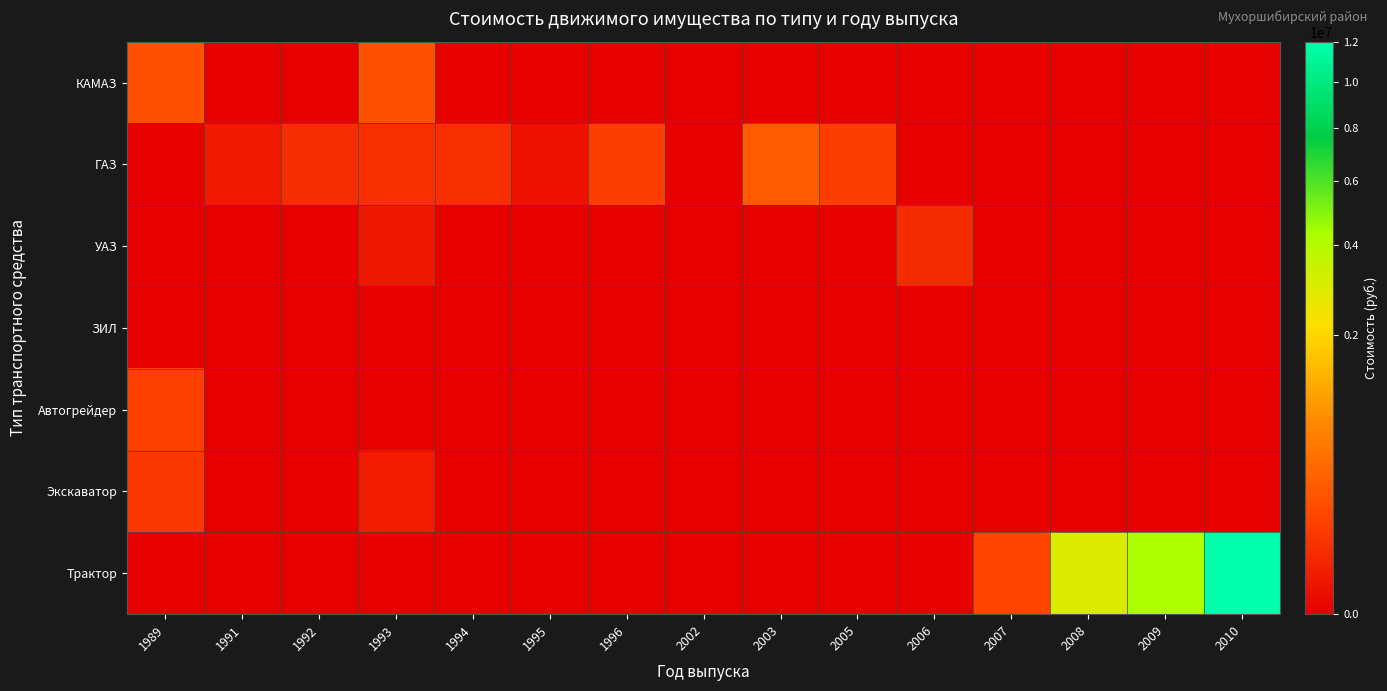

Rank the series by their maximum value, from lowest to highest.

ЗИЛ, УАЗ, Экскаватор, Автогрейдер, КАМАЗ, ГАЗ, Трактор